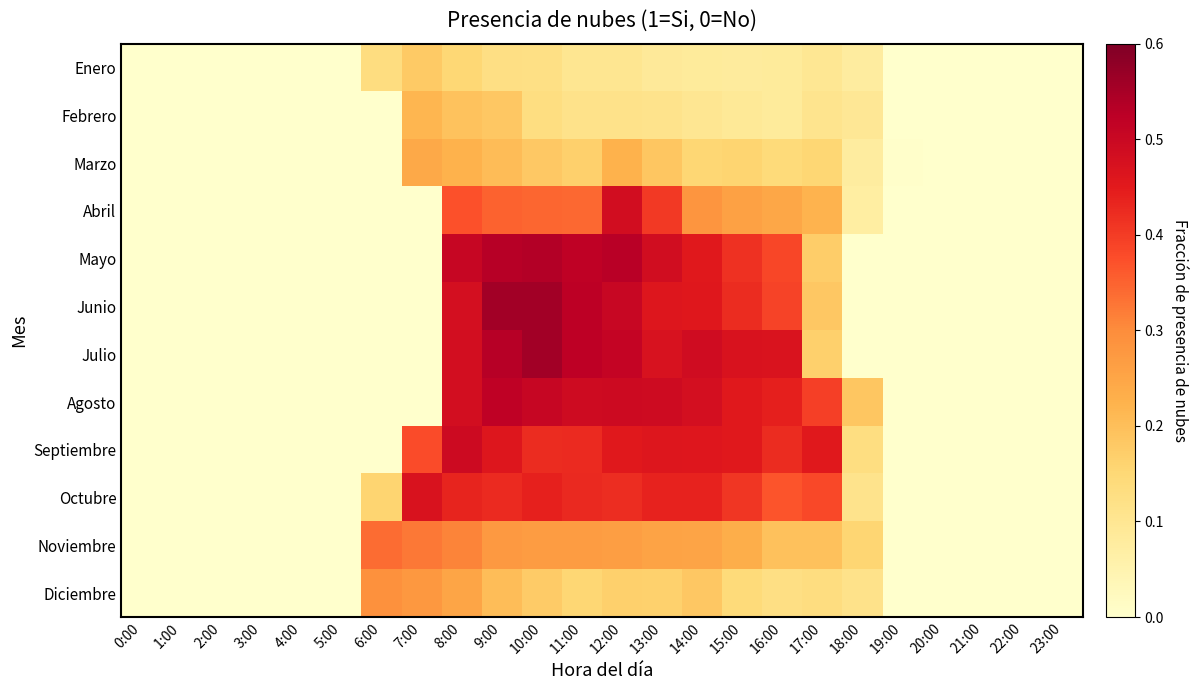

At which category is the sum across all series the highest?

8:00